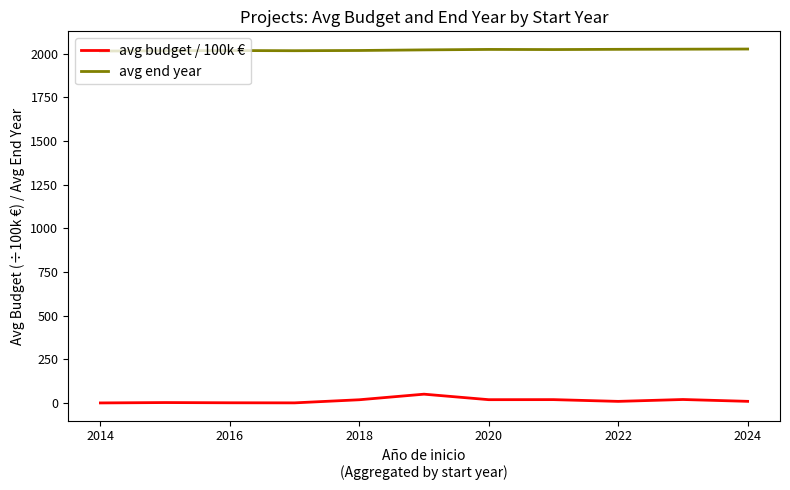

True or false: avg end year and avg budget / 100k € intersect in this chart.

False